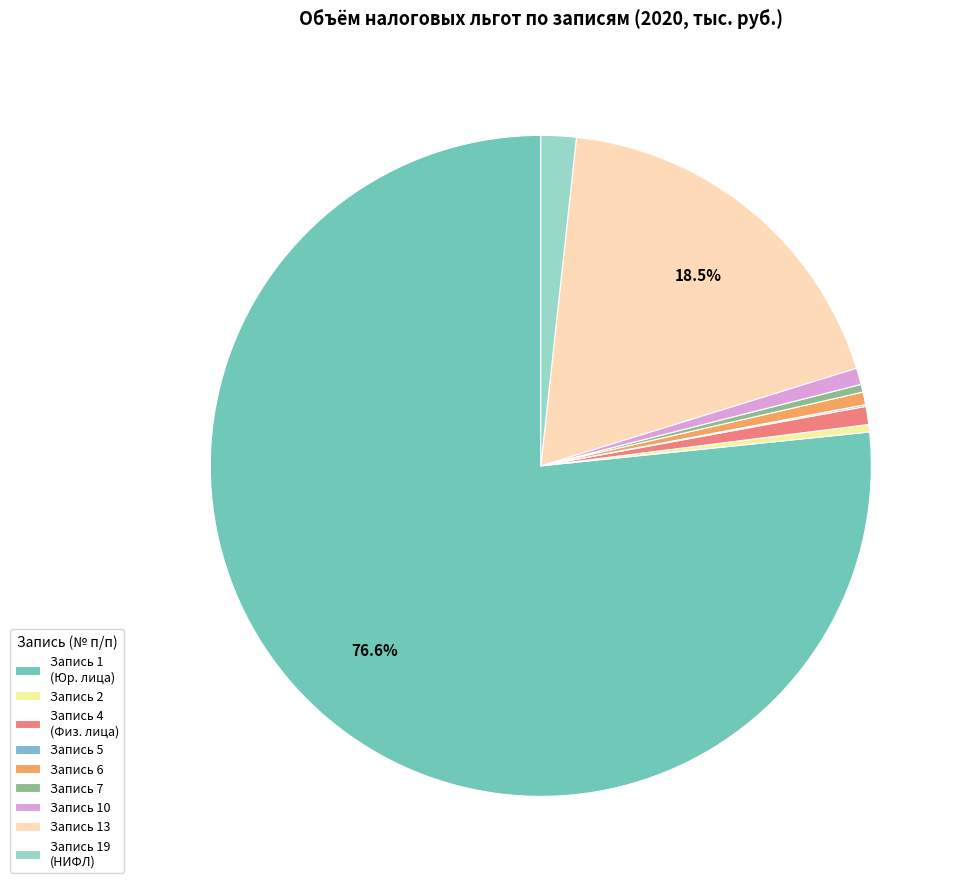

Does any single category account for the majority?

Yes